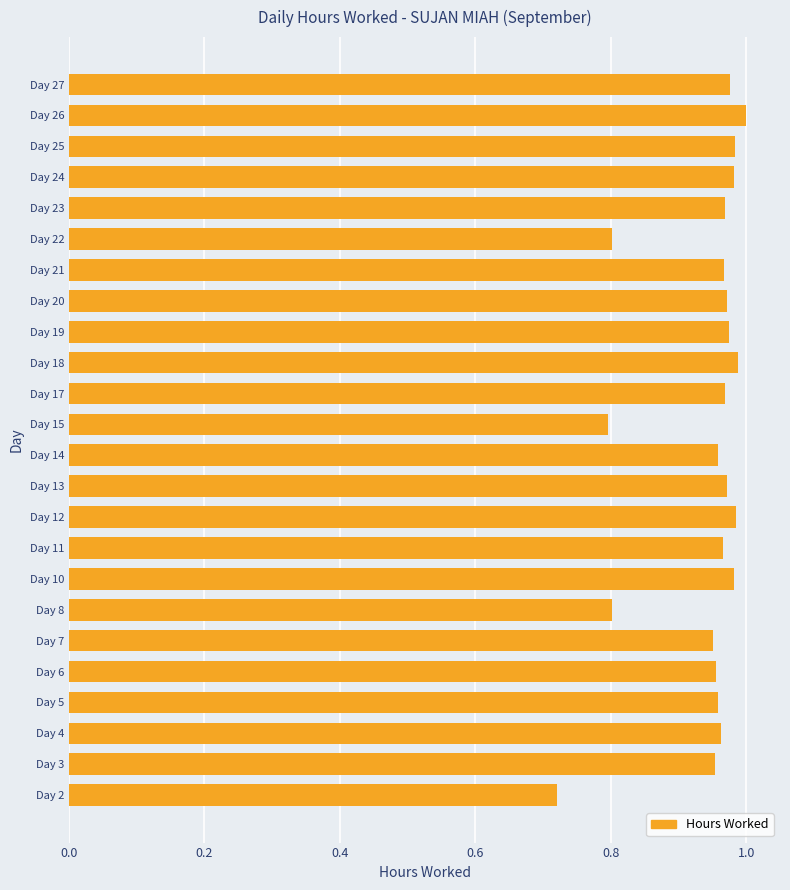

Where is the data nearest to the value 0?

Day 2